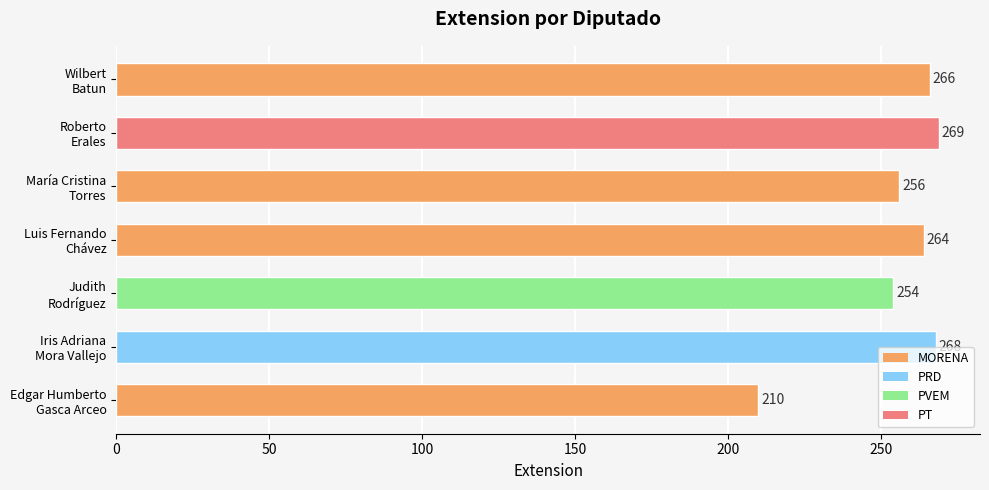

Rank the categories by value from highest to lowest.

Roberto
Erales, Iris Adriana
Mora Vallejo, Wilbert
Batun, Luis Fernando
Chávez, María Cristina
Torres, Judith
Rodríguez, Edgar Humberto
Gasca Arceo